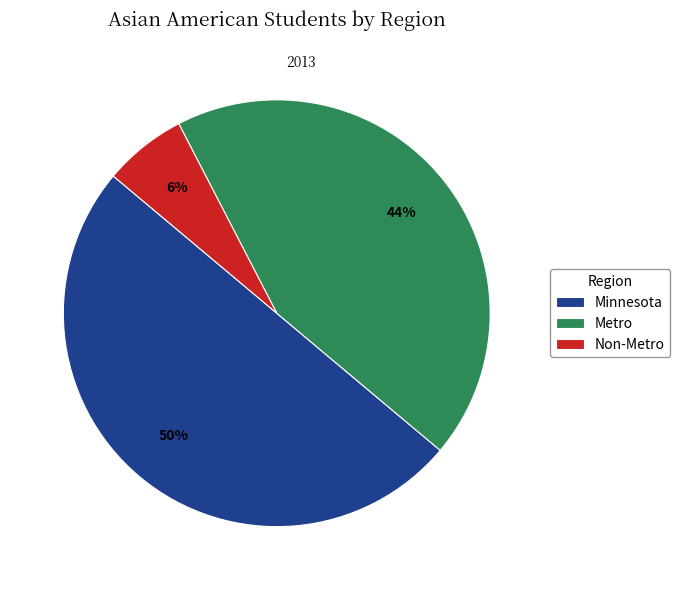

Is it true that Minnesota is 50% of the pie?

True